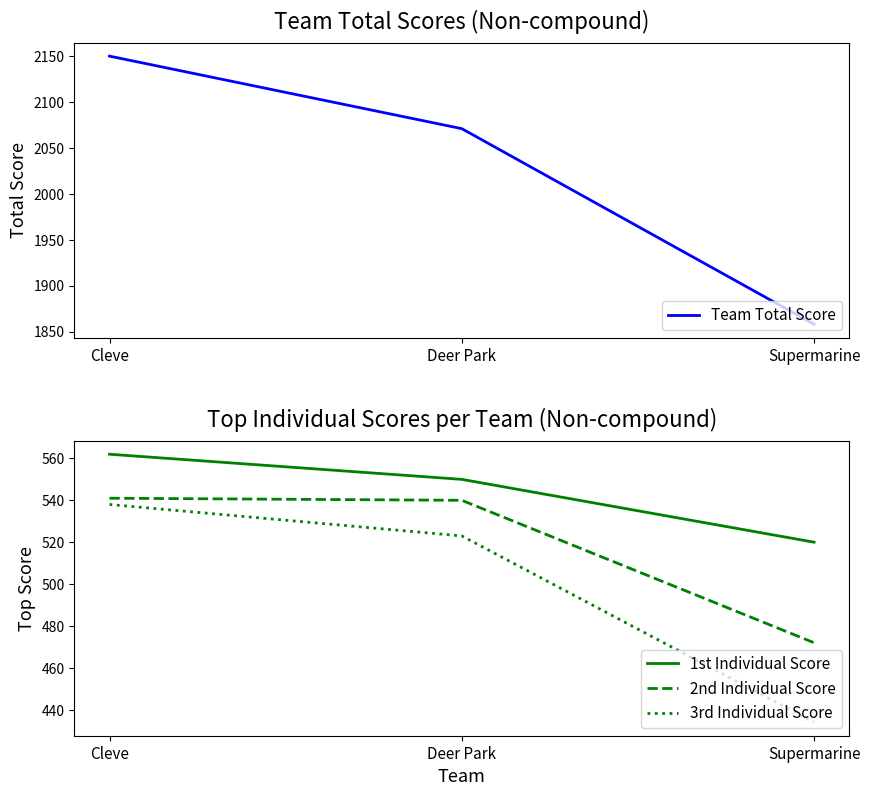

Which has a higher value, Cleve or Deer Park?

Cleve